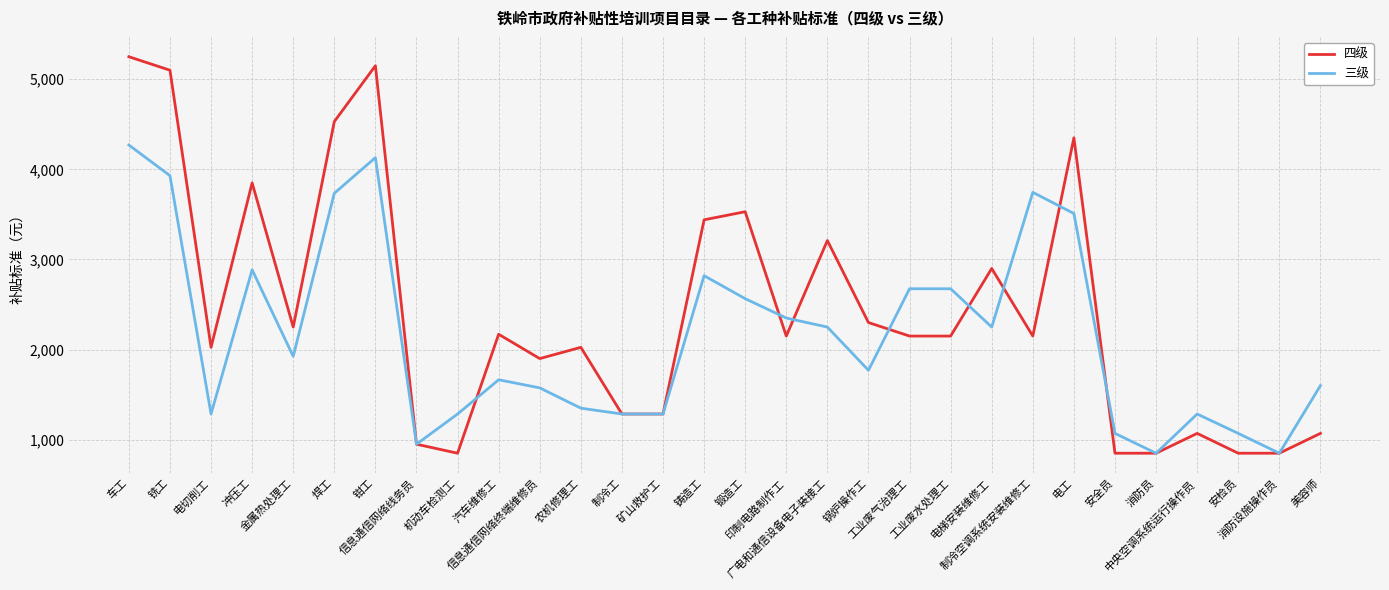

Rank the series by their maximum value, from lowest to highest.

三级, 四级